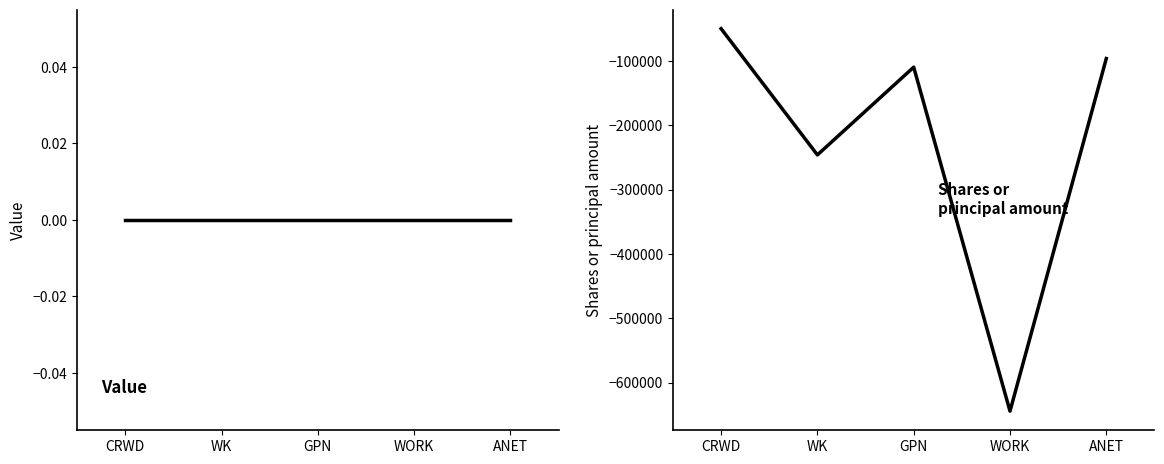

What is the total value across all series at CRWD?

-50000